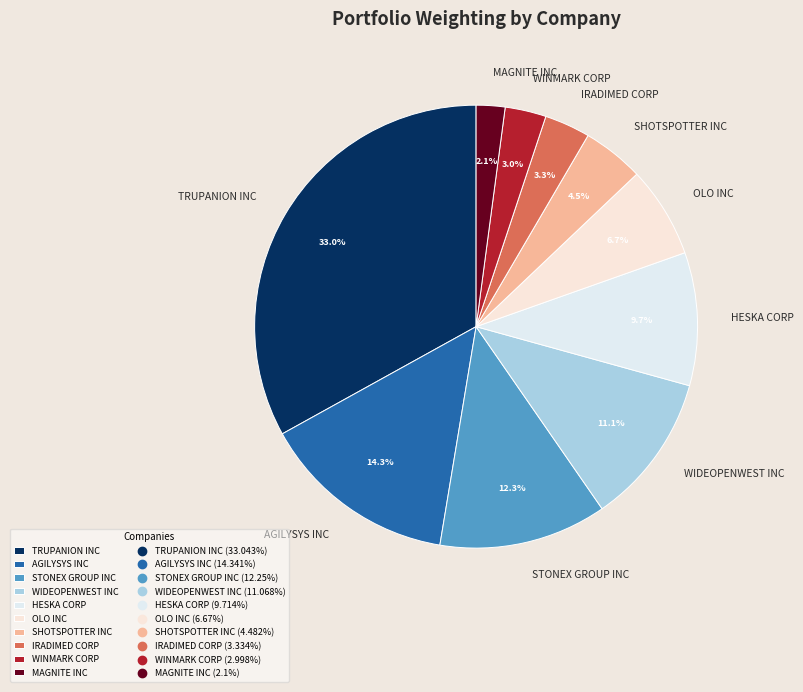

How many slices are in this pie chart?

10